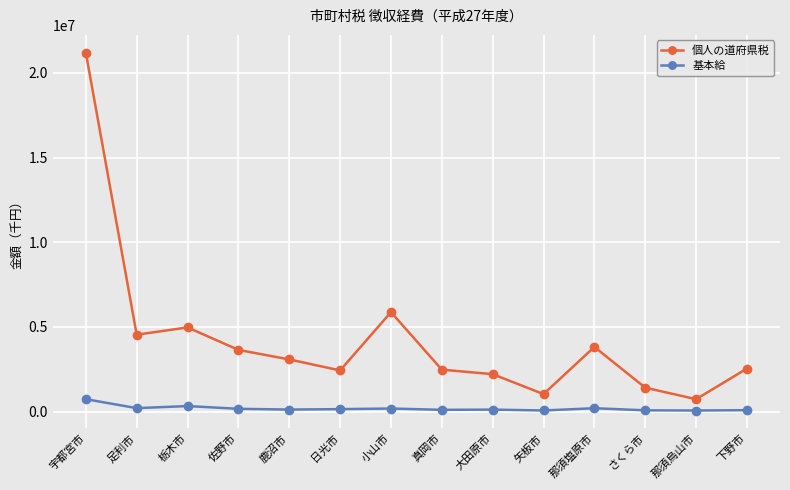

What is the average value of the 個人の道府県税 series?

4281678